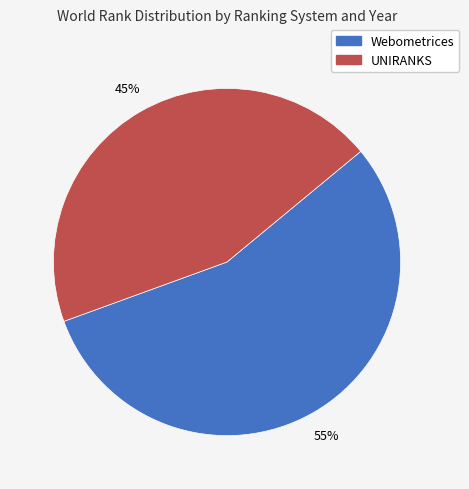

Is there a majority slice in this chart?

Yes